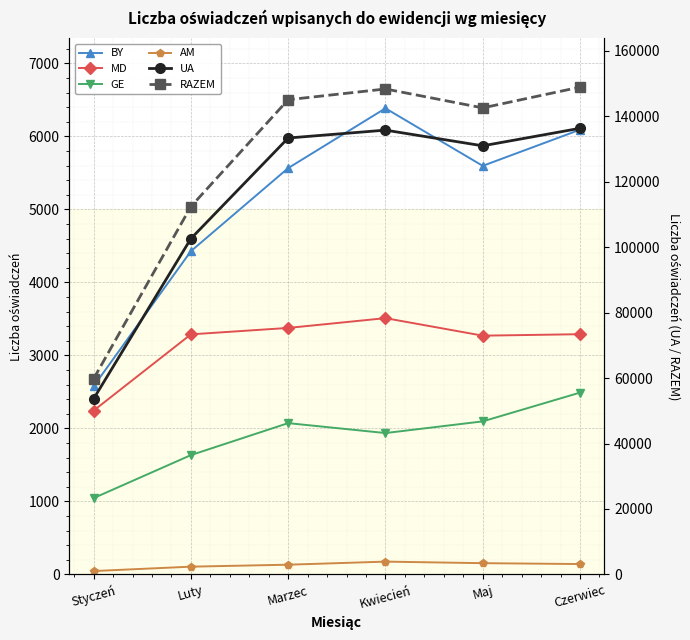

Where does the RAZEM series first go above 145008?

Kwiecień